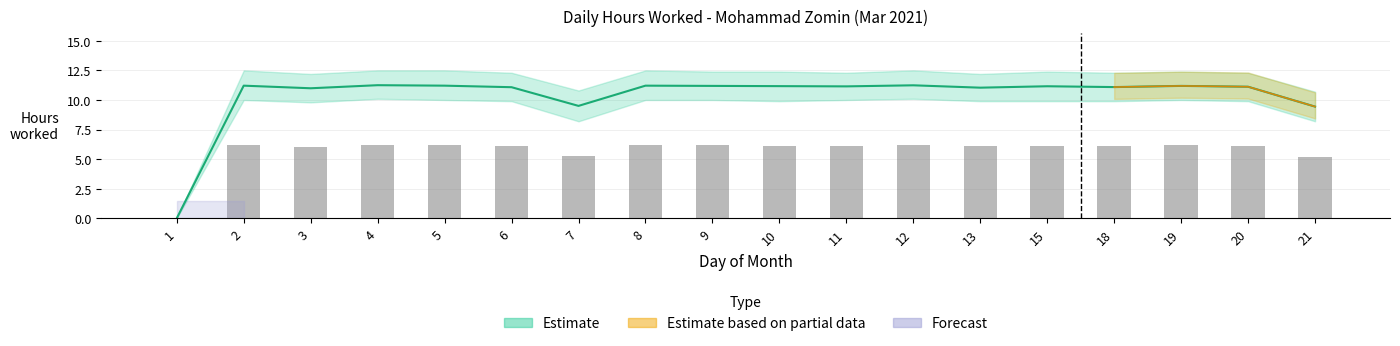

What value does the data have at 9?

6.2